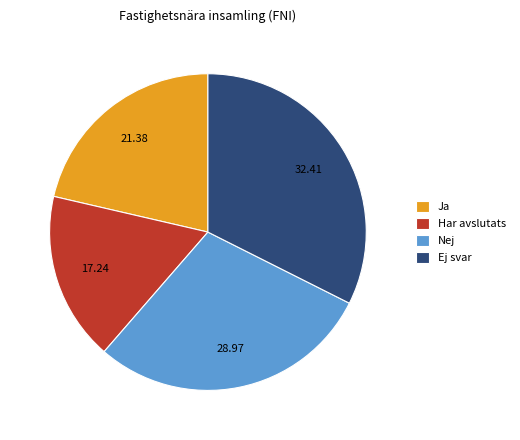

True or false: Ej svar accounts for 23% of the total.

False